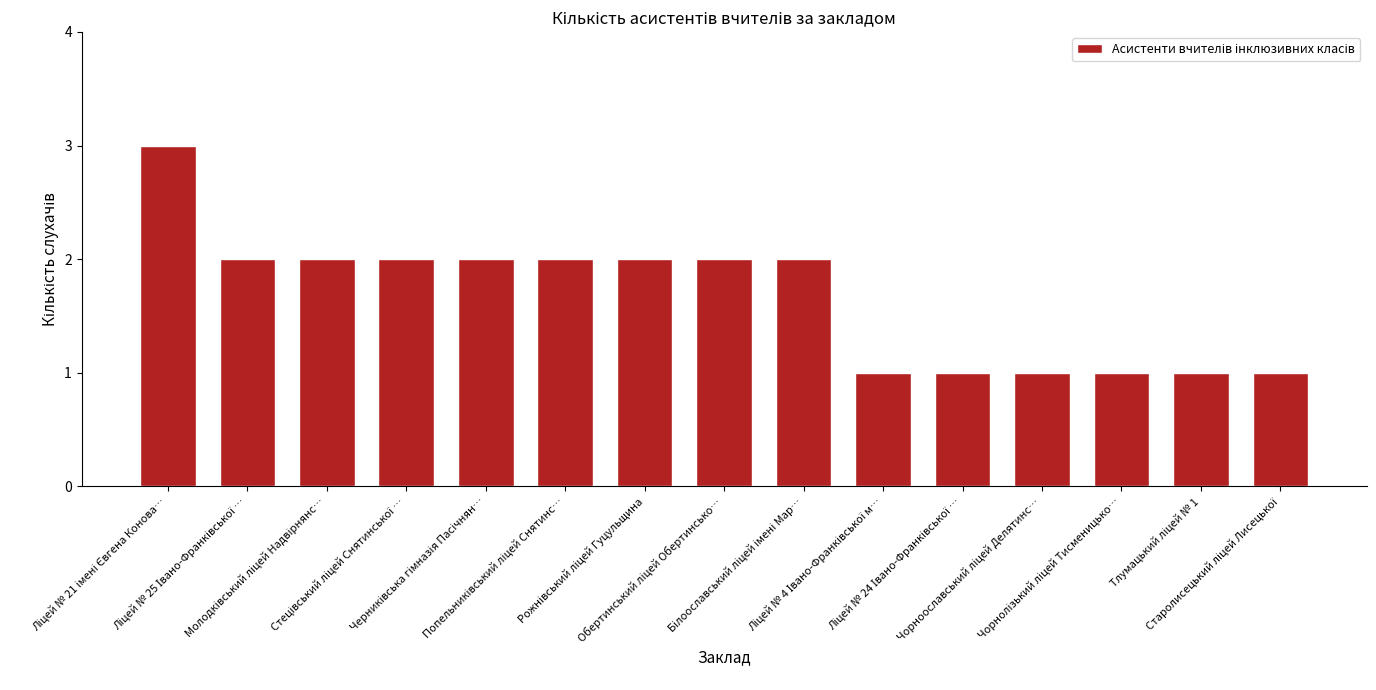

What is the greatest value displayed?

3